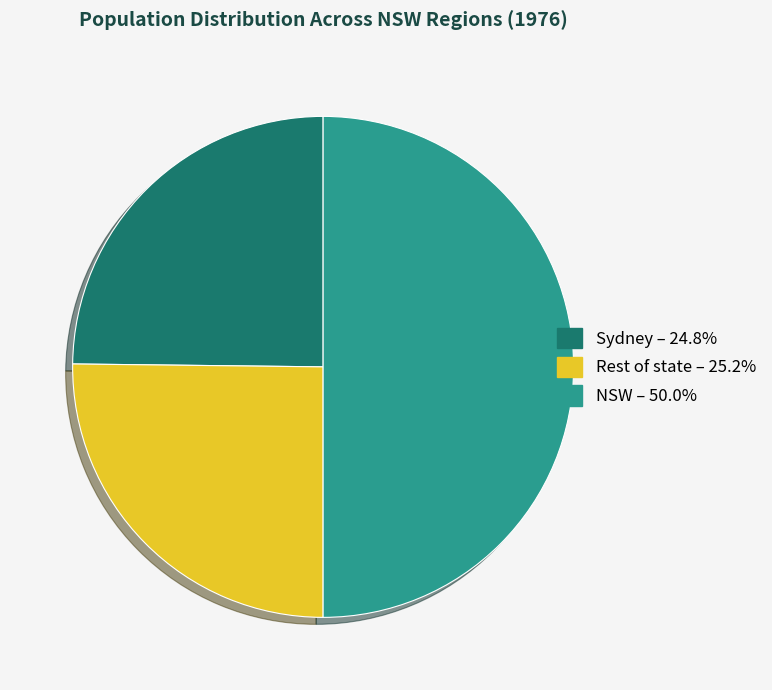

How many slices are in this pie chart?

3